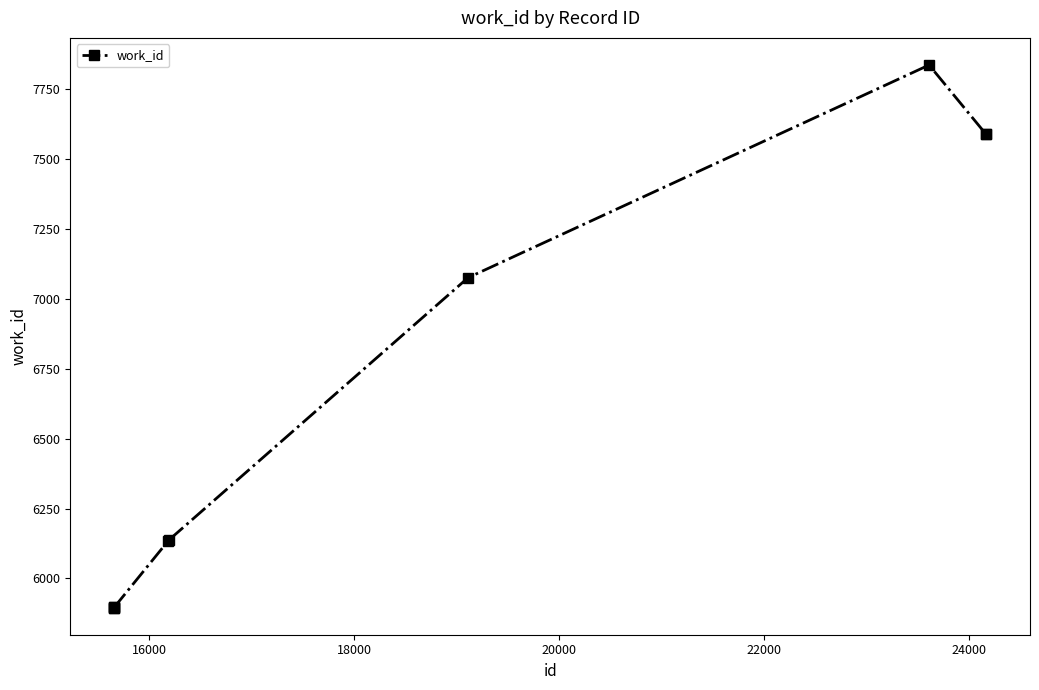

What is the sum of all values?

65942